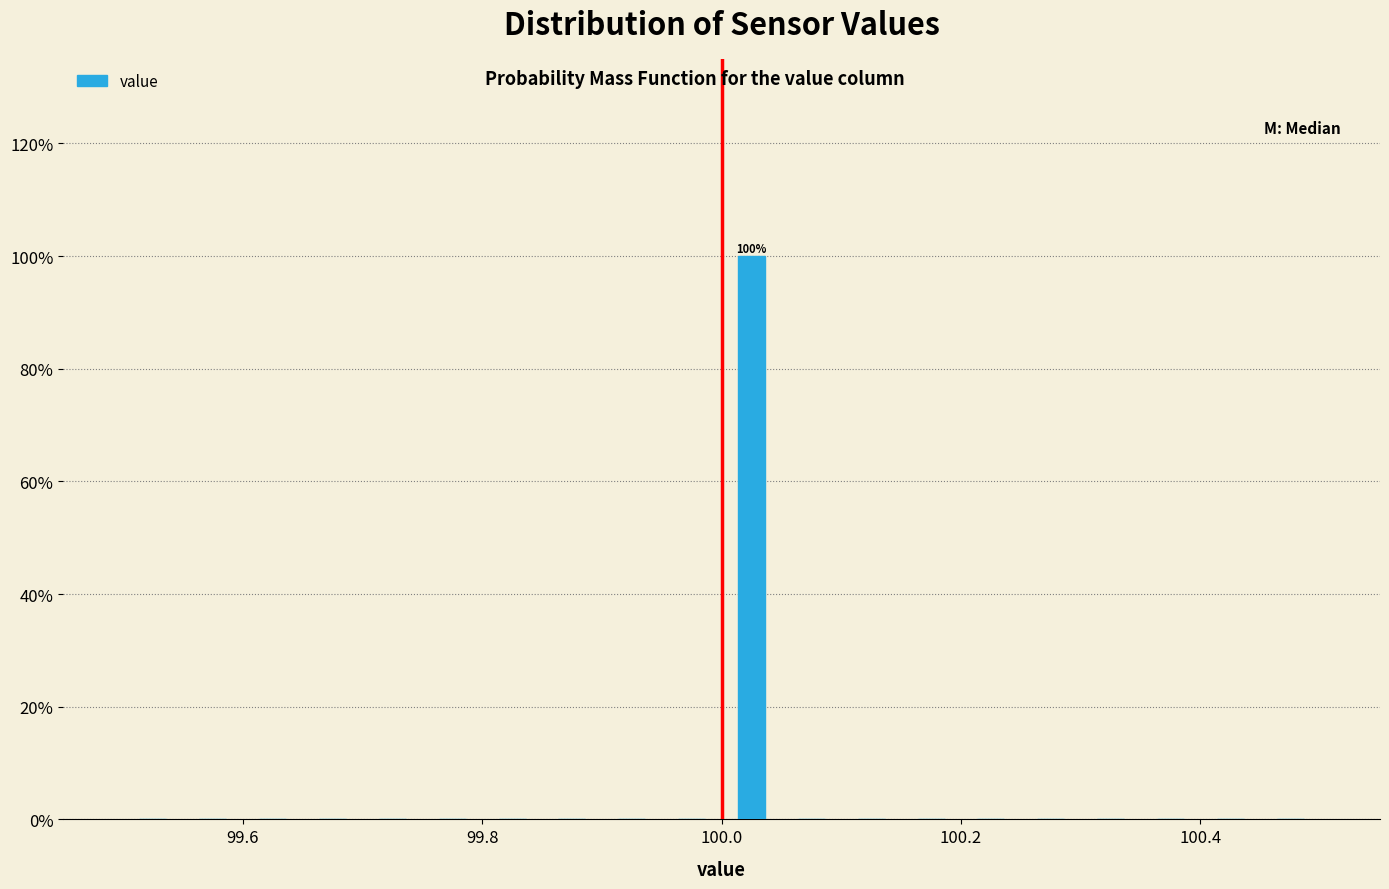

Around what value on the x-axis is the tallest bar? Give the approximate position of its centre, as read against the axis.

100.02